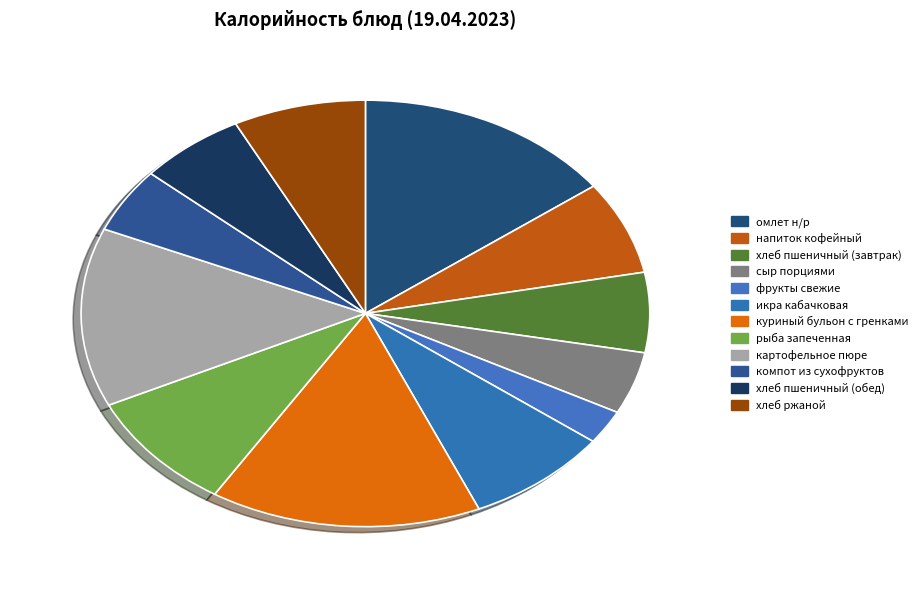

What percentage is NOT represented by хлеб пшеничный (обед)?

93.9%